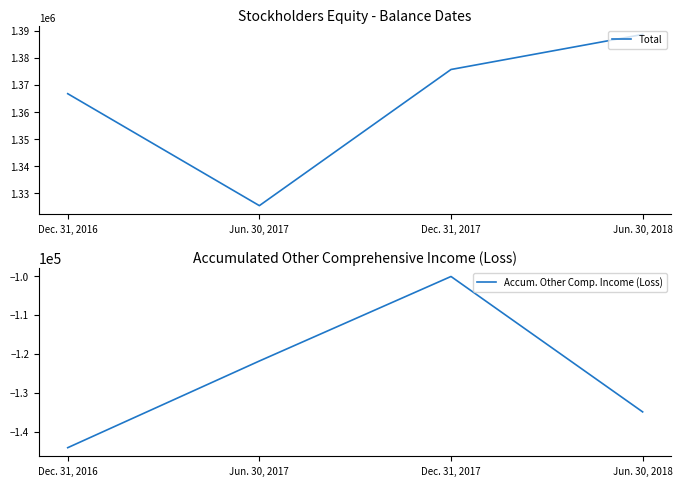

How many Accum. Other Comp. Income (Loss) values are between -134942 and -100163?

3